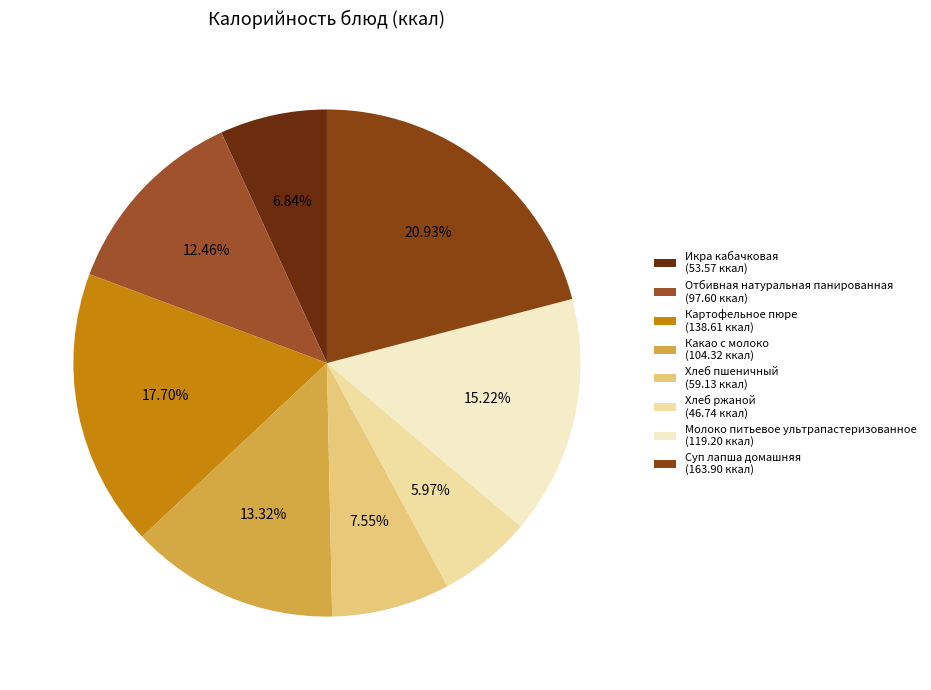

Rank the categories by value from highest to lowest.

Суп лапша домашняя, Картофельное пюре, Молоко питьевое ультрапастеризованное, Какао с молоко, Отбивная натуральная панированная, Хлеб пшеничный, Икра кабачковая, Хлеб ржаной